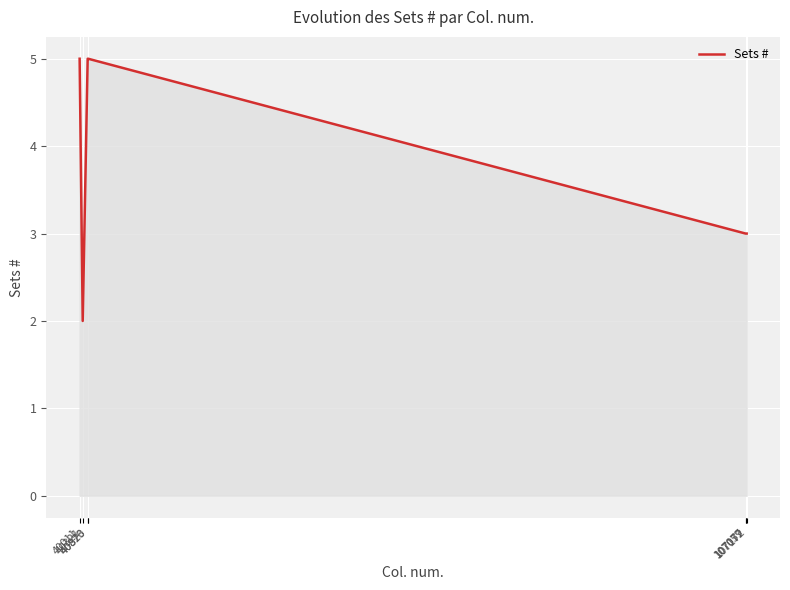

What is the greatest value displayed?

5